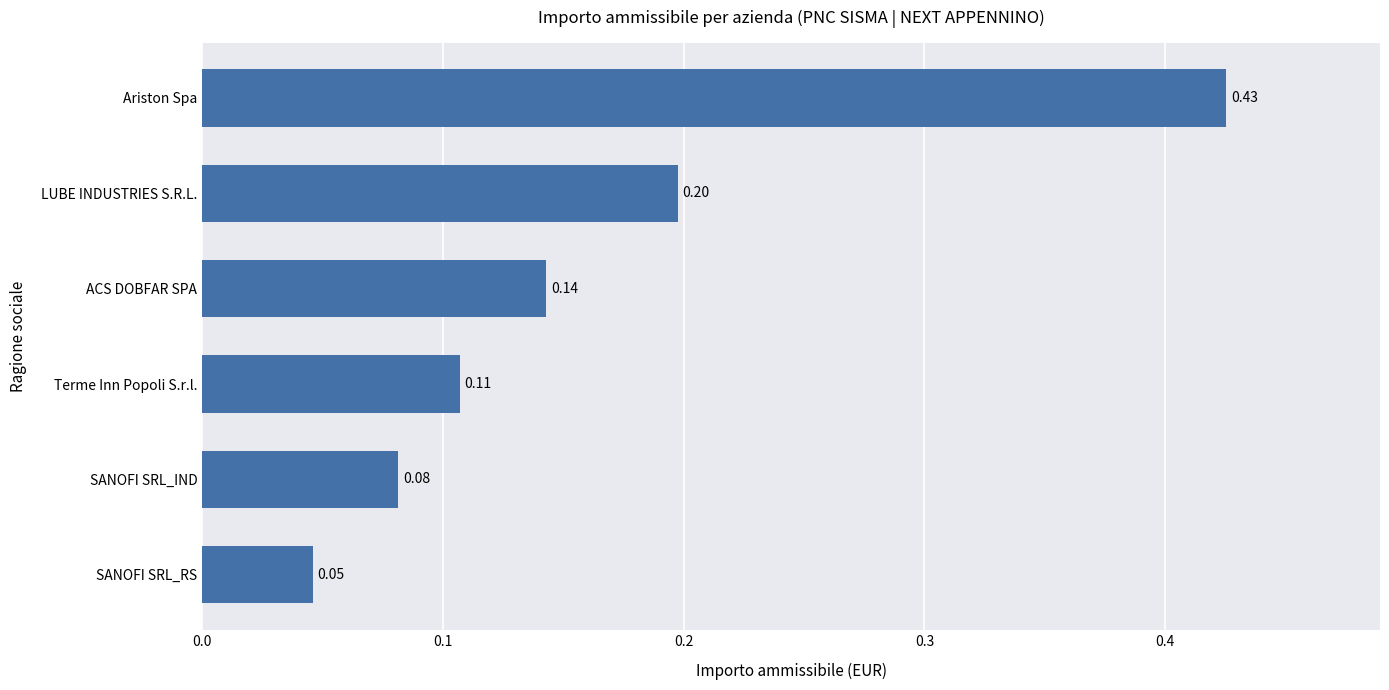

Between ACS DOBFAR SPA and Ariston Spa, which is larger?

Ariston Spa